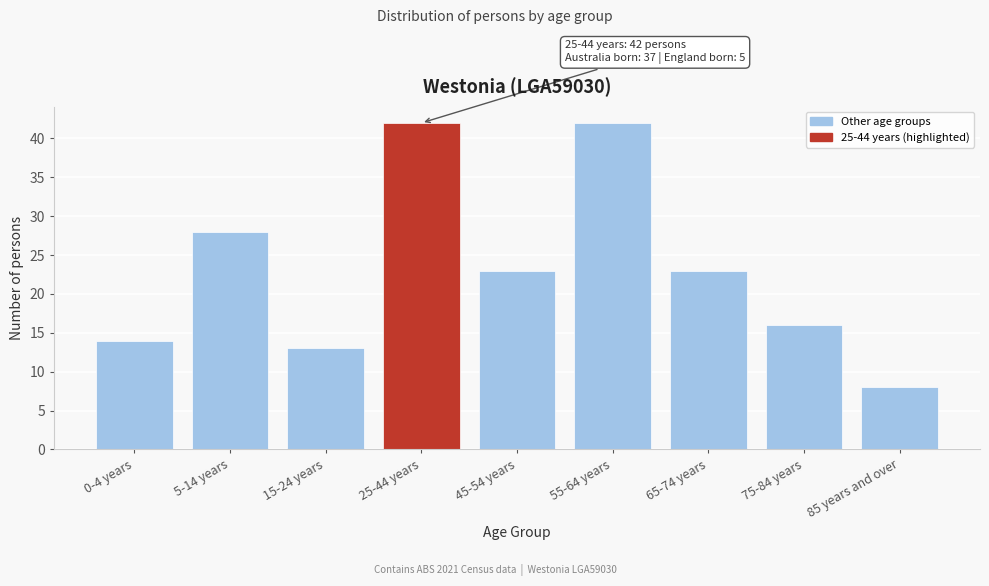

Reading left to right, what are all the values shown in this chart?

0-4 years=14	5-14 years=28	15-24 years=13	25-44 years=42	45-54 years=23	55-64 years=42	65-74 years=23	75-84 years=16	85 years and over=8